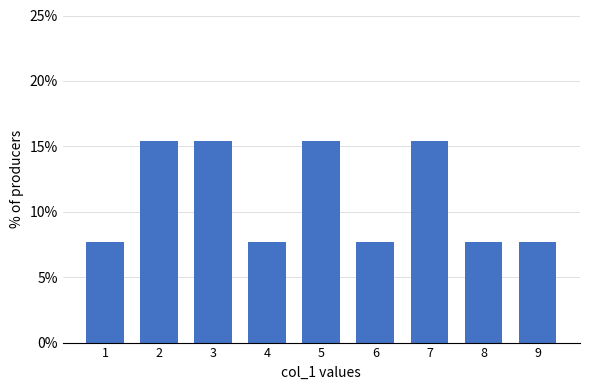

Reading right to left, extract all data points from this chart.

9=7.7	8=7.7	7=15.4	6=7.7	5=15.4	4=7.7	3=15.4	2=15.4	1=7.7